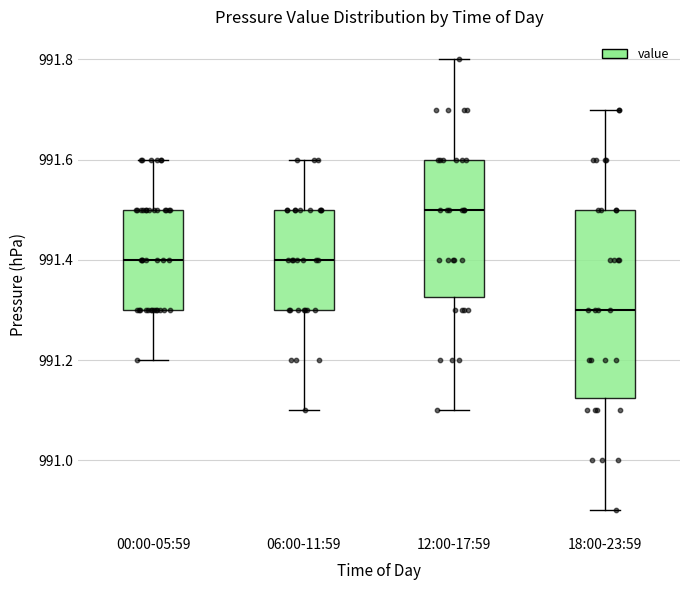

Where is the lower edge of the box for 00:00-05:59 on the y-axis? The values are not printed on the chart, so give them approximately, as read against the axis.

991.30